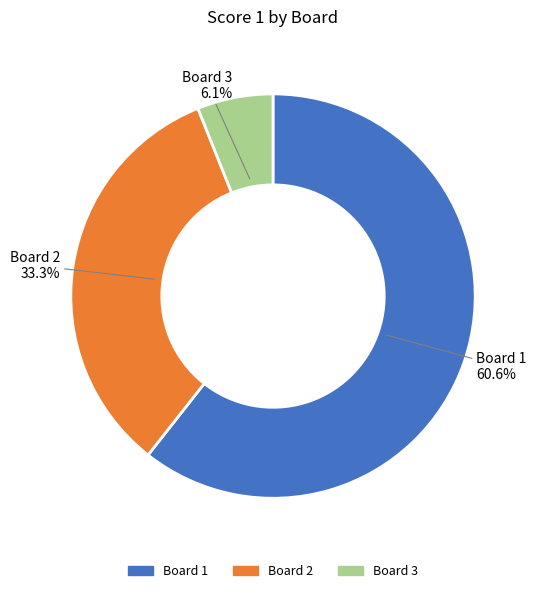

Is there any slice that represents more than half of the pie?

Yes